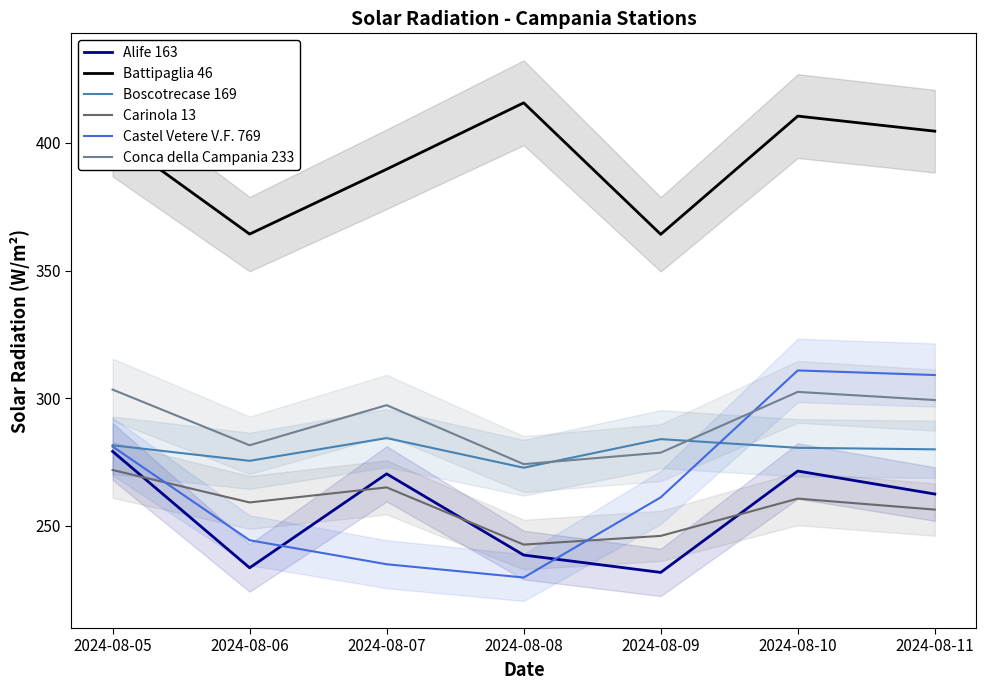

At which category does the chart reach its peak across all series?

2024-08-08